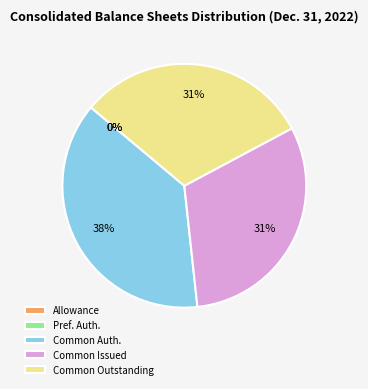

Is it true that Common Auth. is 30% of the pie?

False